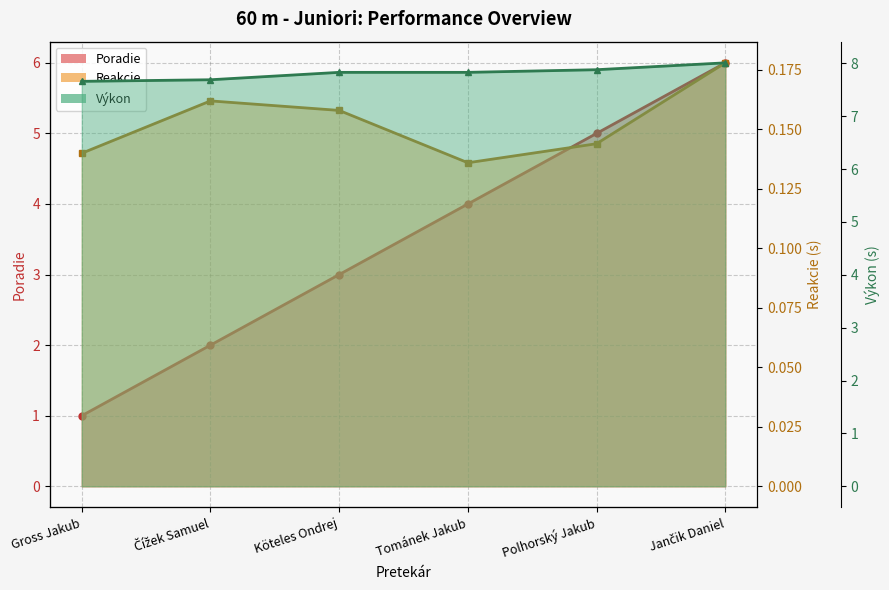

What is the average value of the Výkon series?

7.8